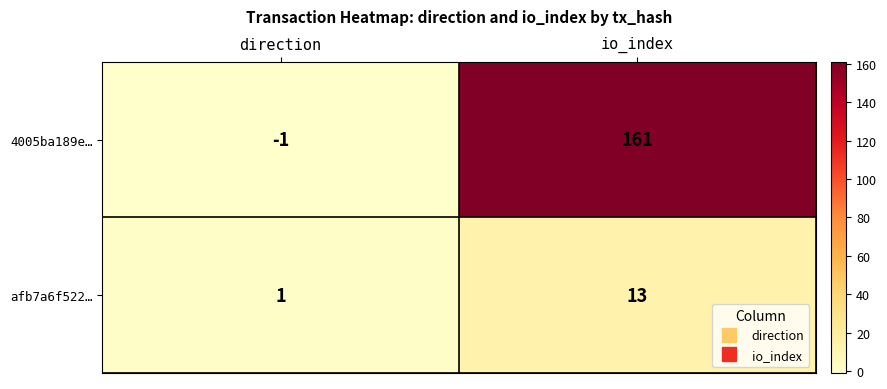

What is the maximum value for afb7a6f522…?

13